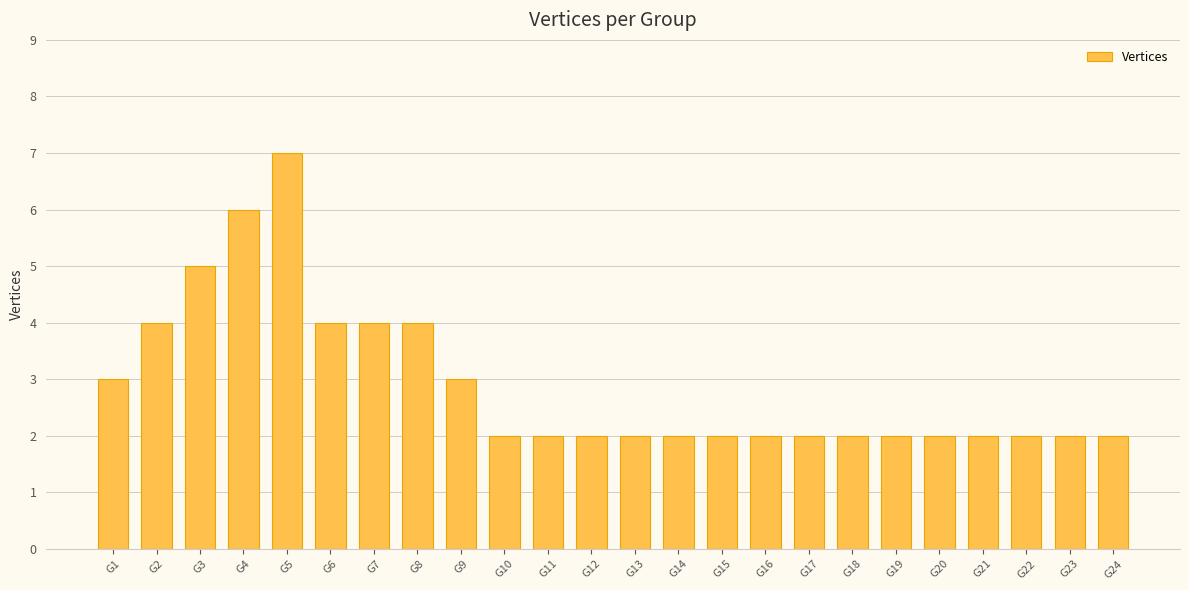

Reading left to right, list all the values displayed in this chart.

G1=3	G2=4	G3=5	G4=6	G5=7	G6=4	G7=4	G8=4	G9=3	G10=2	G11=2	G12=2	G13=2	G14=2	G15=2	G16=2	G17=2	G18=2	G19=2	G20=2	G21=2	G22=2	G23=2	G24=2